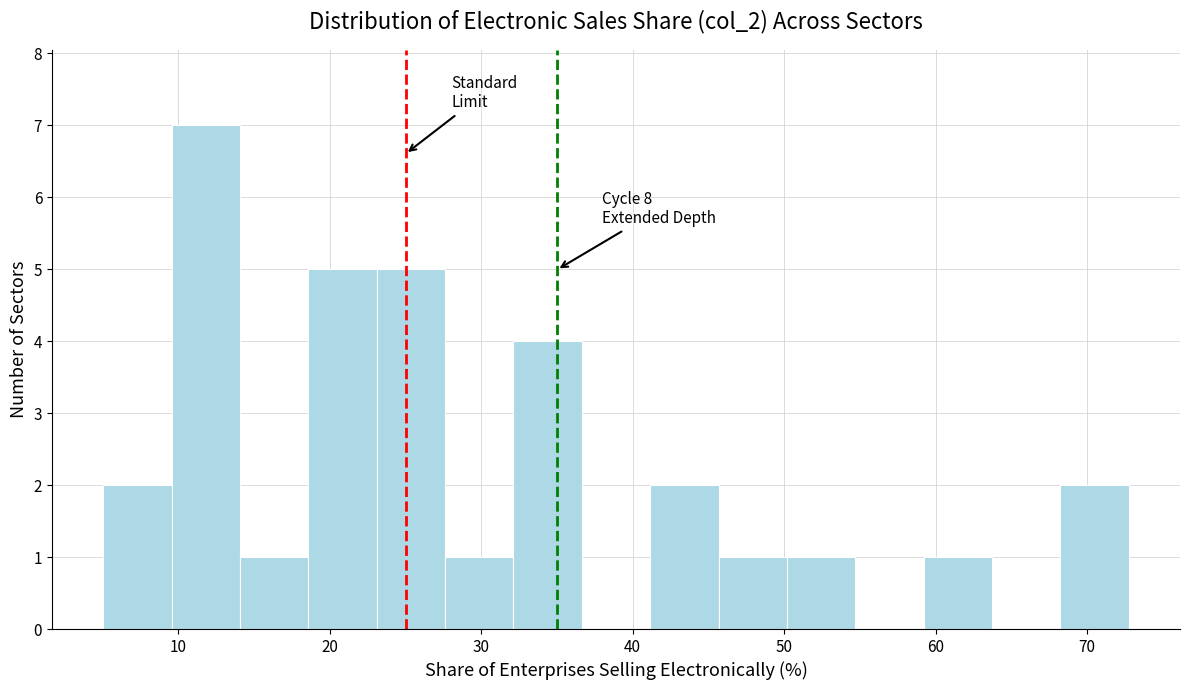

Which range on the x-axis has the tallest bar?

10 to 14